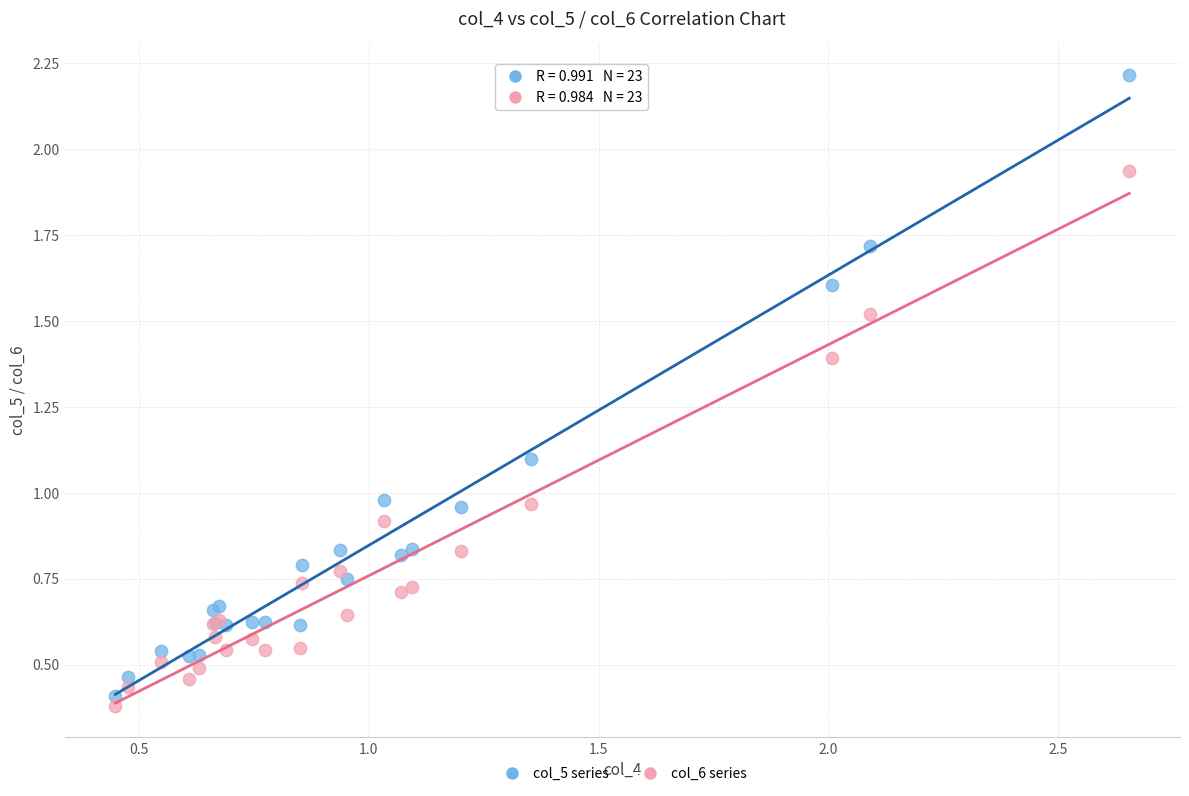

What are all the series names shown in the legend?

col_5 series, col_6 series